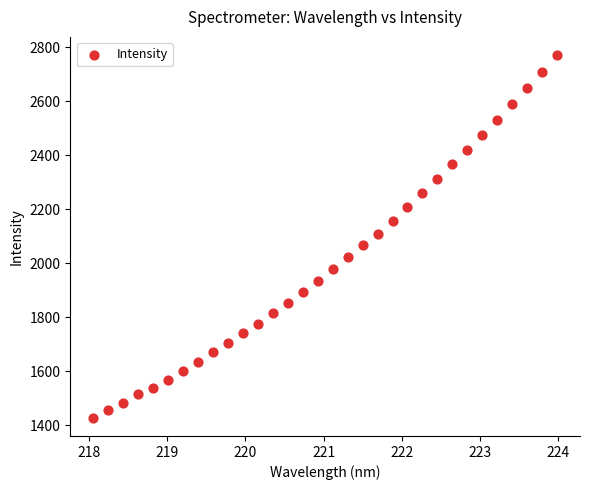

What is the range of Y values (max minus min)?

1343.9